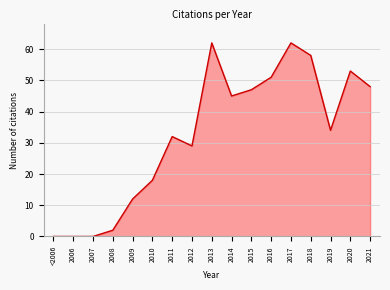

What is the maximum value shown in the chart?

62